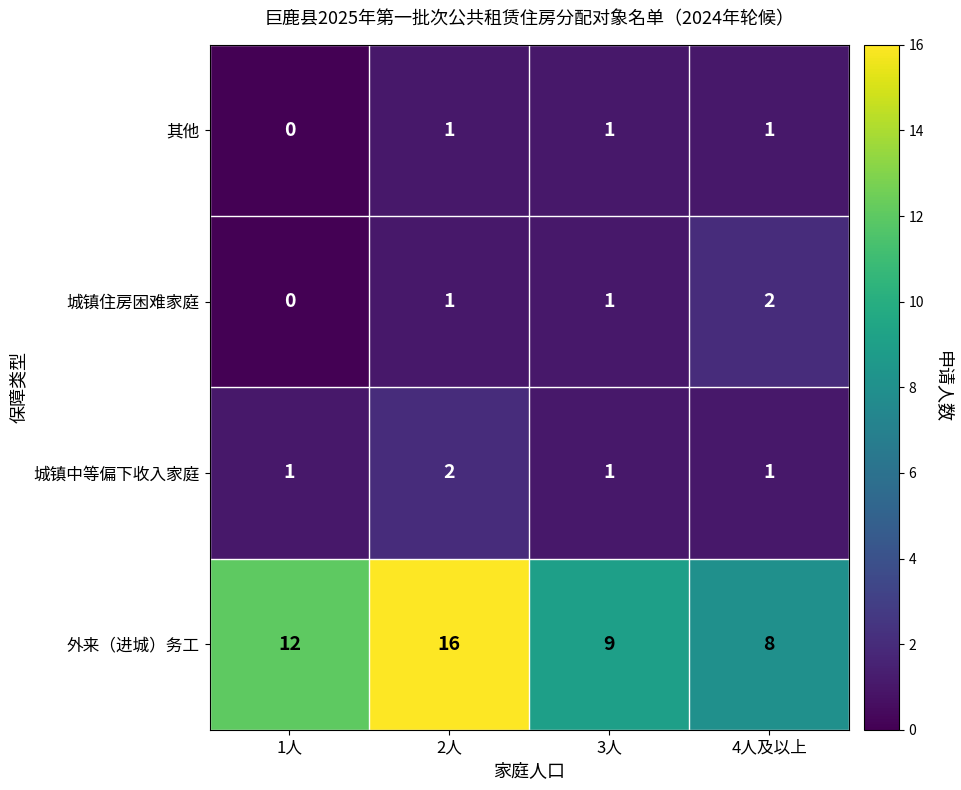

Which category has the lowest value in the 城镇住房困难家庭 series?

1人